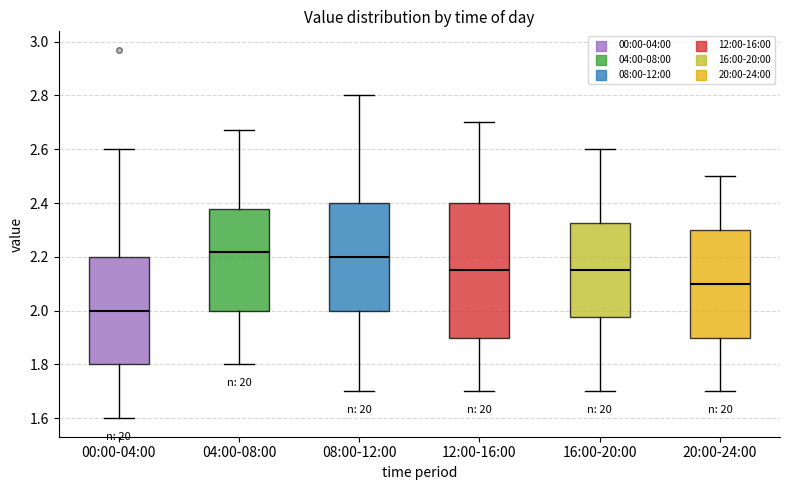

Reading left to right, read every box against the y-axis: the position of its median line, the range the box covers, and the ends of its whiskers. The values are not printed on the chart, so give them approximately, as read against the axis.

00:00-04:00: median 2.00, box 1.80 to 2.20, whiskers 1.60 to 2.60
04:00-08:00: median 2.22, box 2.00 to 2.38, whiskers 1.80 to 2.68
08:00-12:00: median 2.20, box 2.00 to 2.40, whiskers 1.70 to 2.80
12:00-16:00: median 2.16, box 1.90 to 2.40, whiskers 1.70 to 2.70
16:00-20:00: median 2.16, box 1.98 to 2.32, whiskers 1.70 to 2.60
20:00-24:00: median 2.10, box 1.90 to 2.30, whiskers 1.70 to 2.50